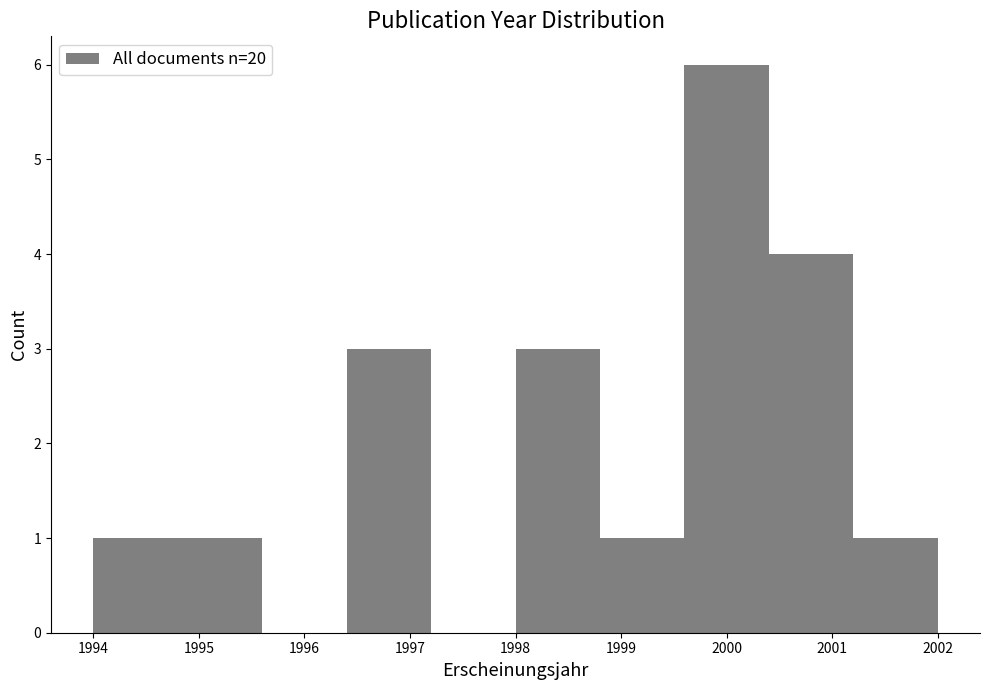

Reading left to right, list every bar in this chart as the range it spans on the x-axis followed by its height. The values are not printed on the chart, so give them approximately, as read against the axis.

1994.0 to 1994.8: 1
1994.8 to 1995.6: 1
1995.6 to 1996.4: 0
1996.4 to 1997.2: 3
1997.2 to 1998.0: 0
1998.0 to 1998.8: 3
1998.8 to 1999.6: 1
1999.6 to 2000.4: 6
2000.4 to 2001.2: 4
2001.2 to 2002.0: 1